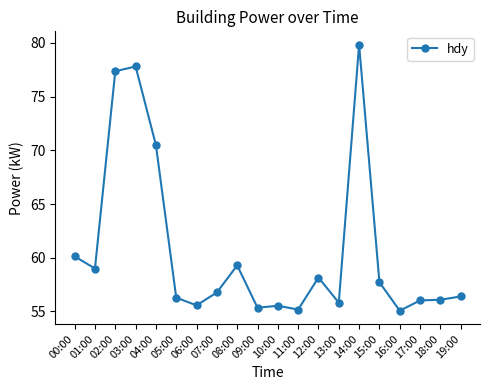

True or false: there are more than 2 points higher than both neighbors.

True